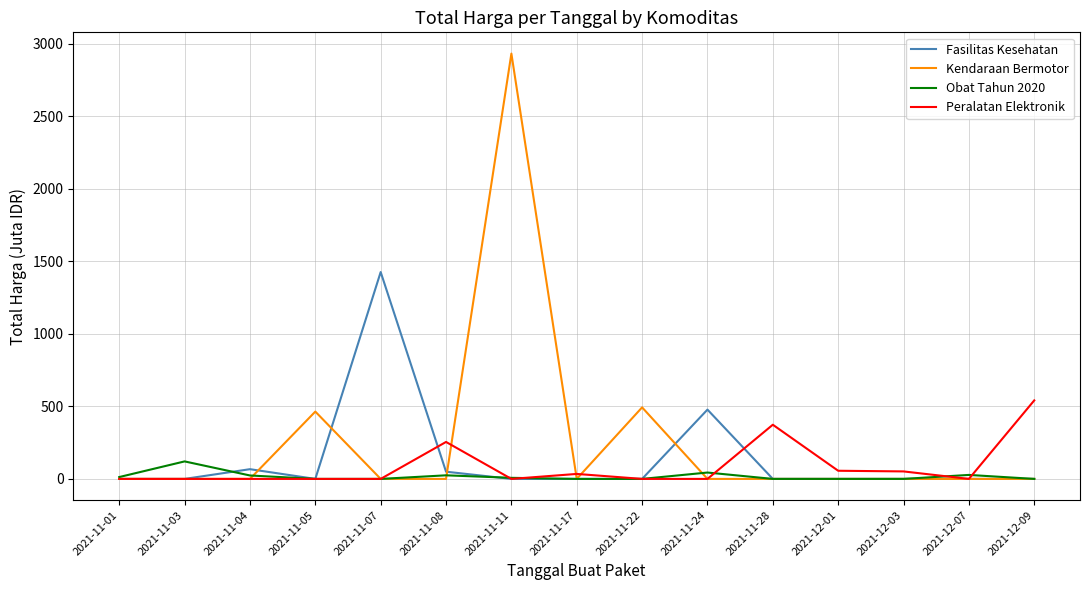

Rank the series by their average value, from highest to lowest.

Kendaraan Bermotor, Fasilitas Kesehatan, Peralatan Elektronik, Obat Tahun 2020